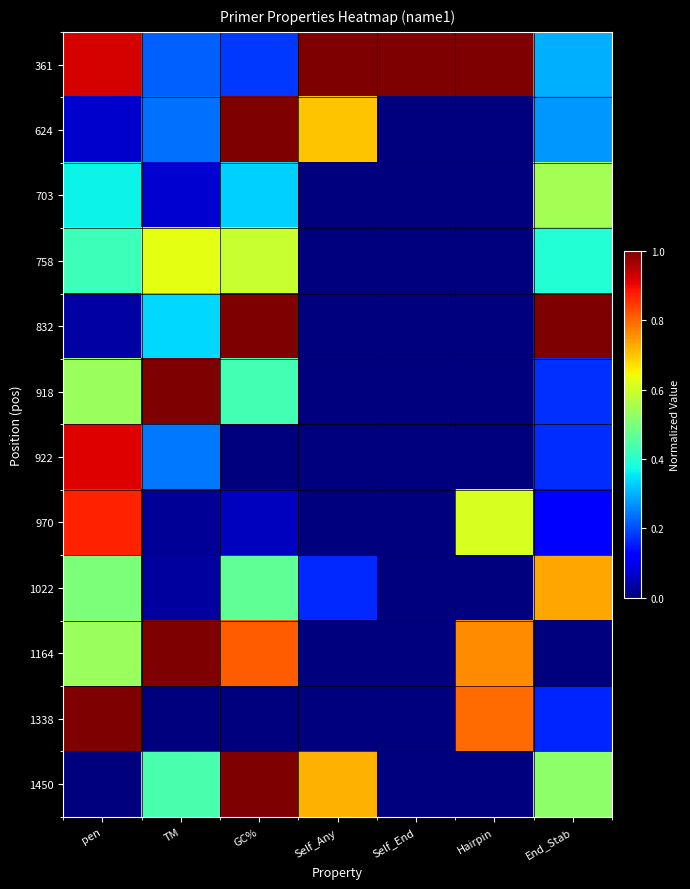

Reading left to right, what are all the values shown in this chart?

361: pen=0.9	TM=0.2	GC%=0.2	Self_Any=1.0	Self_End=1.0	Hairpin=1.0	End_Stab=0.3
624: pen=0.1	TM=0.2	GC%=1.0	Self_Any=0.7	Self_End=0.0	Hairpin=0.0	End_Stab=0.3
703: pen=0.4	TM=0.1	GC%=0.3	Self_Any=0.0	Self_End=0.0	Hairpin=0.0	End_Stab=0.5
758: pen=0.4	TM=0.6	GC%=0.6	Self_Any=0.0	Self_End=0.0	Hairpin=0.0	End_Stab=0.4
832: pen=0.0	TM=0.3	GC%=1.0	Self_Any=0.0	Self_End=0.0	Hairpin=0.0	End_Stab=1.0
918: pen=0.5	TM=1.0	GC%=0.4	Self_Any=0.0	Self_End=0.0	Hairpin=0.0	End_Stab=0.2
922: pen=0.9	TM=0.2	GC%=0.0	Self_Any=0.0	Self_End=0.0	Hairpin=0.0	End_Stab=0.2
970: pen=0.9	TM=0.0	GC%=0.1	Self_Any=0.0	Self_End=0.0	Hairpin=0.6	End_Stab=0.1
1022: pen=0.5	TM=0.0	GC%=0.5	Self_Any=0.2	Self_End=0.0	Hairpin=0.0	End_Stab=0.7
1164: pen=0.5	TM=1.0	GC%=0.8	Self_Any=0.0	Self_End=0.0	Hairpin=0.8	End_Stab=0.0
1338: pen=1.0	TM=0.0	GC%=0.0	Self_Any=0.0	Self_End=0.0	Hairpin=0.8	End_Stab=0.2
1450: pen=0.0	TM=0.4	GC%=1.0	Self_Any=0.7	Self_End=0.0	Hairpin=0.0	End_Stab=0.5